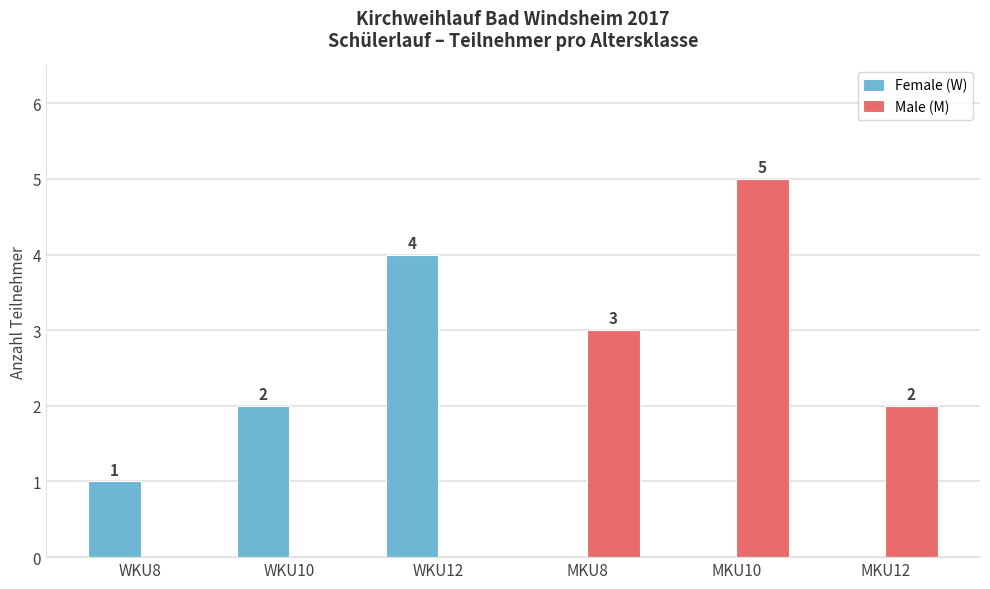

Are the bars horizontal?

No